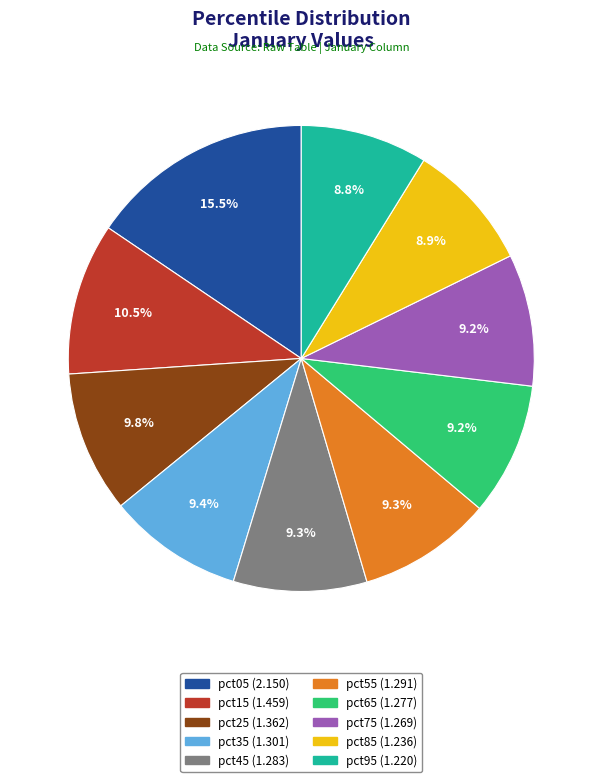

How many slices are in this pie chart?

10